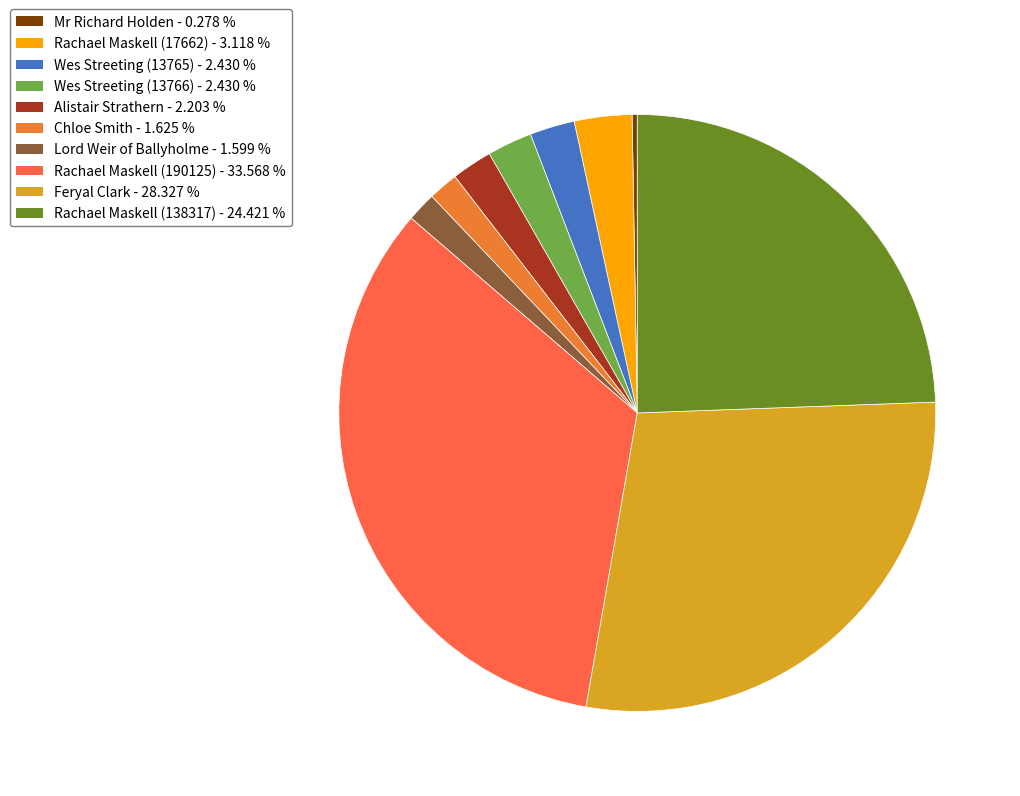

To the nearest percent, what is the combined percentage of Alistair Strathern and Mr Richard Holden?

2%